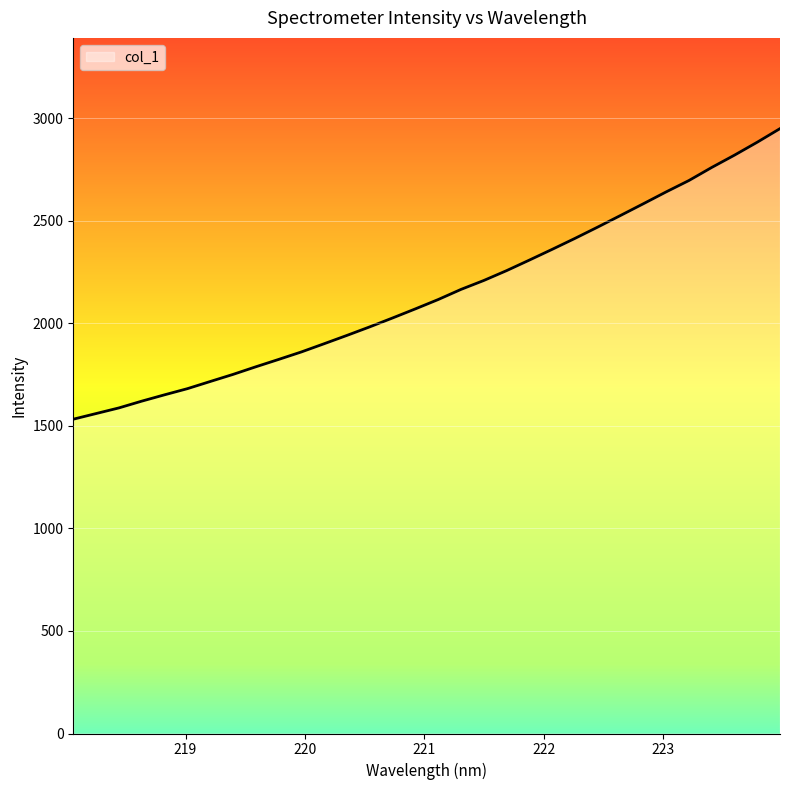

What is the minimum value shown in the chart?

1532.3